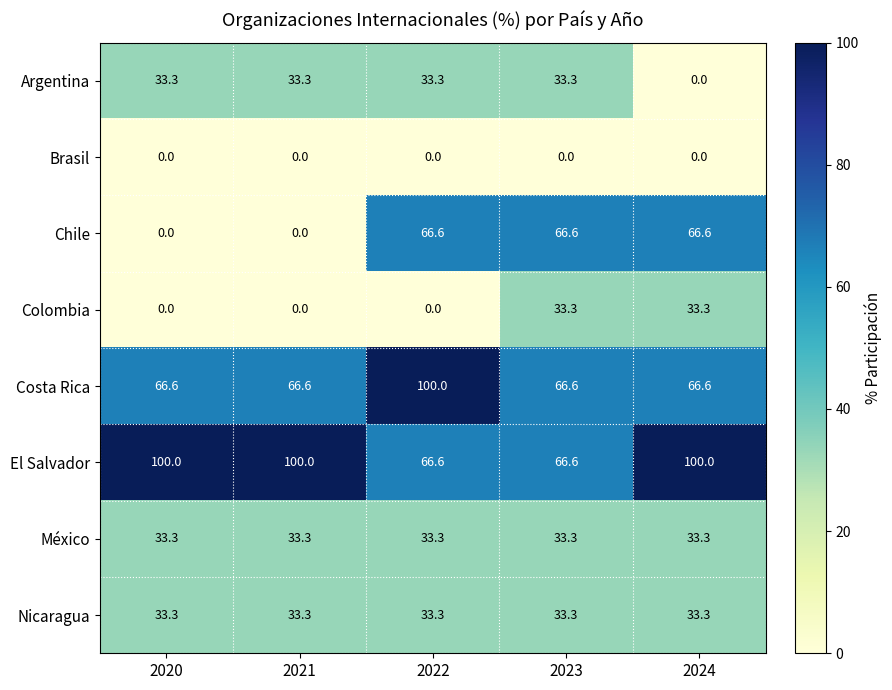

At how many categories does at least one series exceed 33?

5